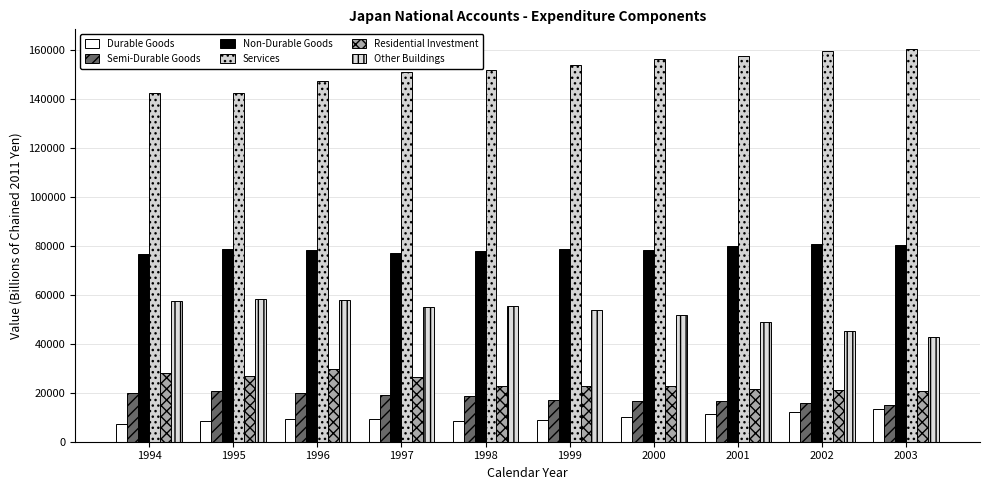

What is the value of the Other Buildings bar at the 2nd from the left?

58094.5